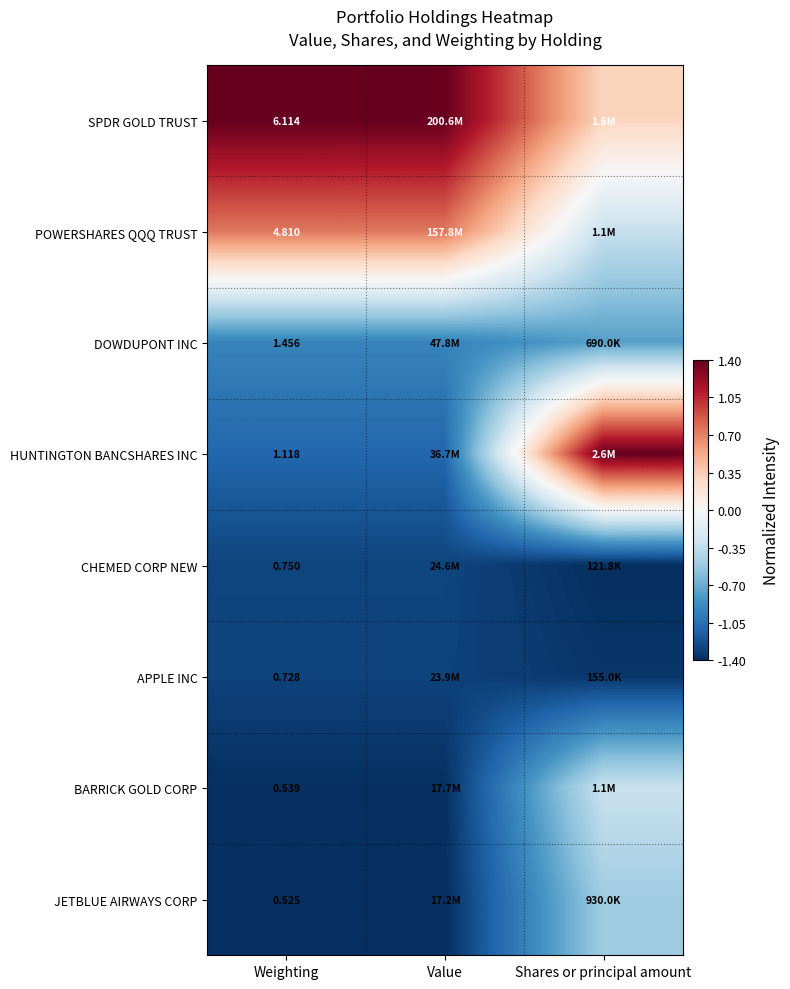

The JETBLUE AIRWAYS CORP series shows -1.4 at Value. True or false?

True